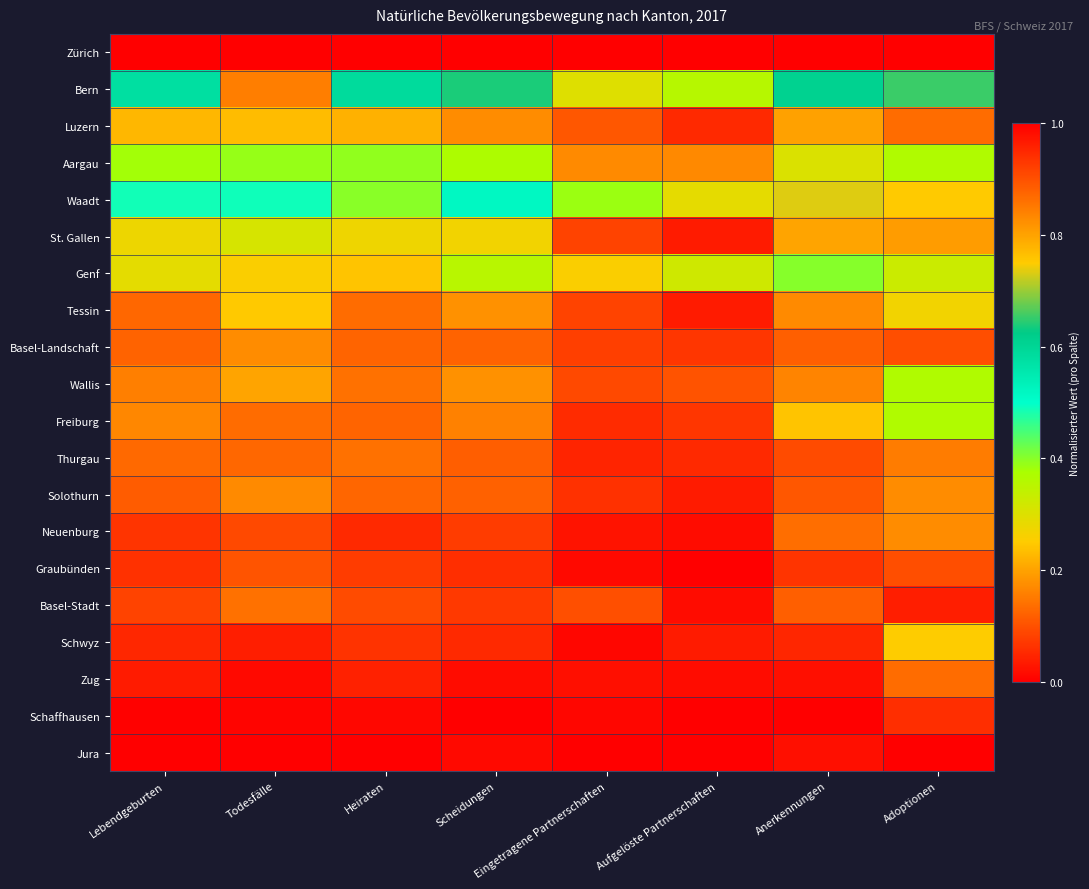

Reading left to right, what are all the values shown in this chart?

Zürich: Lebendgeburten=1.0	Todesfälle=1.0	Heiraten=1.0	Scheidungen=1.0	Eingetragene Partnerschaften=1.0	Aufgelöste Partnerschaften=1.0	Anerkennungen=1.0	Adoptionen=1.0
Bern: Lebendgeburten=0.6	Todesfälle=0.8	Heiraten=0.6	Scheidungen=0.6	Eingetragene Partnerschaften=0.3	Aufgelöste Partnerschaften=0.4	Anerkennungen=0.6	Adoptionen=0.7
Luzern: Lebendgeburten=0.2	Todesfälle=0.2	Heiraten=0.2	Scheidungen=0.2	Eingetragene Partnerschaften=0.1	Aufgelöste Partnerschaften=0.1	Anerkennungen=0.2	Adoptionen=0.1
Aargau: Lebendgeburten=0.4	Todesfälle=0.4	Heiraten=0.4	Scheidungen=0.4	Eingetragene Partnerschaften=0.2	Aufgelöste Partnerschaften=0.2	Anerkennungen=0.3	Adoptionen=0.4
Waadt: Lebendgeburten=0.5	Todesfälle=0.5	Heiraten=0.4	Scheidungen=0.5	Eingetragene Partnerschaften=0.4	Aufgelöste Partnerschaften=0.3	Anerkennungen=0.7	Adoptionen=0.8
St. Gallen: Lebendgeburten=0.3	Todesfälle=0.3	Heiraten=0.3	Scheidungen=0.3	Eingetragene Partnerschaften=0.1	Aufgelöste Partnerschaften=0.0	Anerkennungen=0.2	Adoptionen=0.2
Genf: Lebendgeburten=0.3	Todesfälle=0.3	Heiraten=0.2	Scheidungen=0.4	Eingetragene Partnerschaften=0.3	Aufgelöste Partnerschaften=0.3	Anerkennungen=0.4	Adoptionen=0.3
Tessin: Lebendgeburten=0.1	Todesfälle=0.2	Heiraten=0.1	Scheidungen=0.2	Eingetragene Partnerschaften=0.1	Aufgelöste Partnerschaften=0.0	Anerkennungen=0.2	Adoptionen=0.3
Basel-Landschaft: Lebendgeburten=0.1	Todesfälle=0.2	Heiraten=0.1	Scheidungen=0.1	Eingetragene Partnerschaften=0.1	Aufgelöste Partnerschaften=0.1	Anerkennungen=0.1	Adoptionen=0.1
Wallis: Lebendgeburten=0.2	Todesfälle=0.2	Heiraten=0.1	Scheidungen=0.2	Eingetragene Partnerschaften=0.1	Aufgelöste Partnerschaften=0.1	Anerkennungen=0.2	Adoptionen=0.4
Freiburg: Lebendgeburten=0.2	Todesfälle=0.1	Heiraten=0.1	Scheidungen=0.2	Eingetragene Partnerschaften=0.1	Aufgelöste Partnerschaften=0.1	Anerkennungen=0.2	Adoptionen=0.4
Thurgau: Lebendgeburten=0.1	Todesfälle=0.1	Heiraten=0.1	Scheidungen=0.1	Eingetragene Partnerschaften=0.0	Aufgelöste Partnerschaften=0.1	Anerkennungen=0.1	Adoptionen=0.2
Solothurn: Lebendgeburten=0.1	Todesfälle=0.2	Heiraten=0.1	Scheidungen=0.1	Eingetragene Partnerschaften=0.1	Aufgelöste Partnerschaften=0.0	Anerkennungen=0.1	Adoptionen=0.2
Neuenburg: Lebendgeburten=0.1	Todesfälle=0.1	Heiraten=0.1	Scheidungen=0.1	Eingetragene Partnerschaften=0.0	Aufgelöste Partnerschaften=0.0	Anerkennungen=0.1	Adoptionen=0.2
Graubünden: Lebendgeburten=0.1	Todesfälle=0.1	Heiraten=0.1	Scheidungen=0.1	Eingetragene Partnerschaften=0.0	Aufgelöste Partnerschaften=0.0	Anerkennungen=0.1	Adoptionen=0.1
Basel-Stadt: Lebendgeburten=0.1	Todesfälle=0.1	Heiraten=0.1	Scheidungen=0.1	Eingetragene Partnerschaften=0.1	Aufgelöste Partnerschaften=0.0	Anerkennungen=0.1	Adoptionen=0.0
Schwyz: Lebendgeburten=0.0	Todesfälle=0.0	Heiraten=0.1	Scheidungen=0.1	Eingetragene Partnerschaften=0.0	Aufgelöste Partnerschaften=0.0	Anerkennungen=0.0	Adoptionen=0.2
Zug: Lebendgeburten=0.0	Todesfälle=0.0	Heiraten=0.0	Scheidungen=0.0	Eingetragene Partnerschaften=0.0	Aufgelöste Partnerschaften=0.0	Anerkennungen=0.0	Adoptionen=0.1
Schaffhausen: Lebendgeburten=0.0	Todesfälle=0.0	Heiraten=0.0	Scheidungen=0.0	Eingetragene Partnerschaften=0.0	Aufgelöste Partnerschaften=0.0	Anerkennungen=0.0	Adoptionen=0.1
Jura: Lebendgeburten=0.0	Todesfälle=0.0	Heiraten=0.0	Scheidungen=0.0	Eingetragene Partnerschaften=0.0	Aufgelöste Partnerschaften=0.0	Anerkennungen=0.0	Adoptionen=0.0